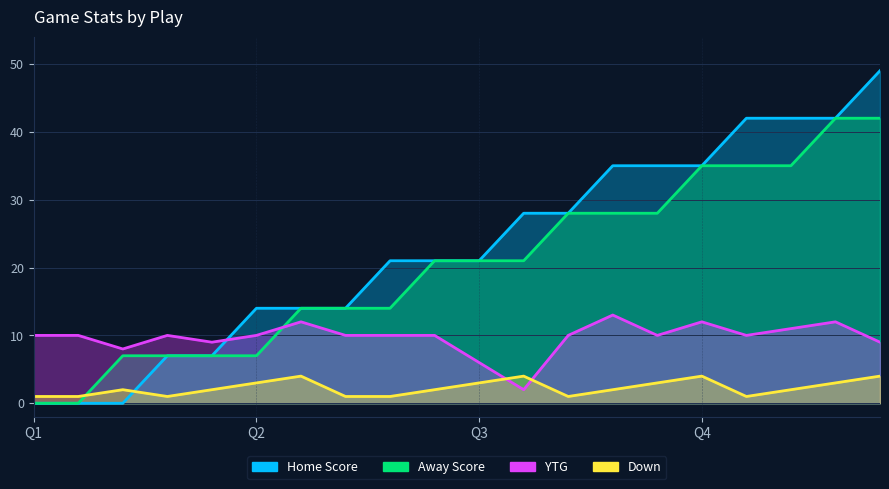

What is the average value of the Home Score series?

23